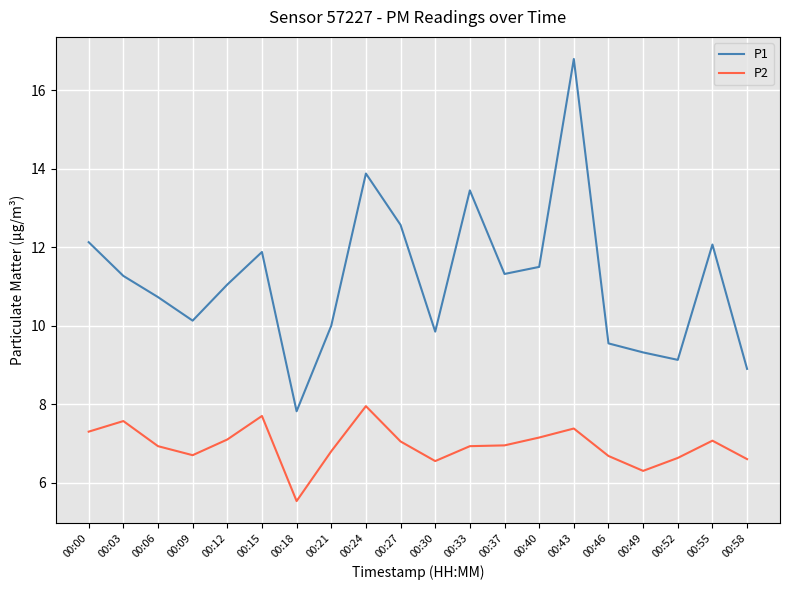

The value of P2 at 00:21 is 10.0. True or false?

False